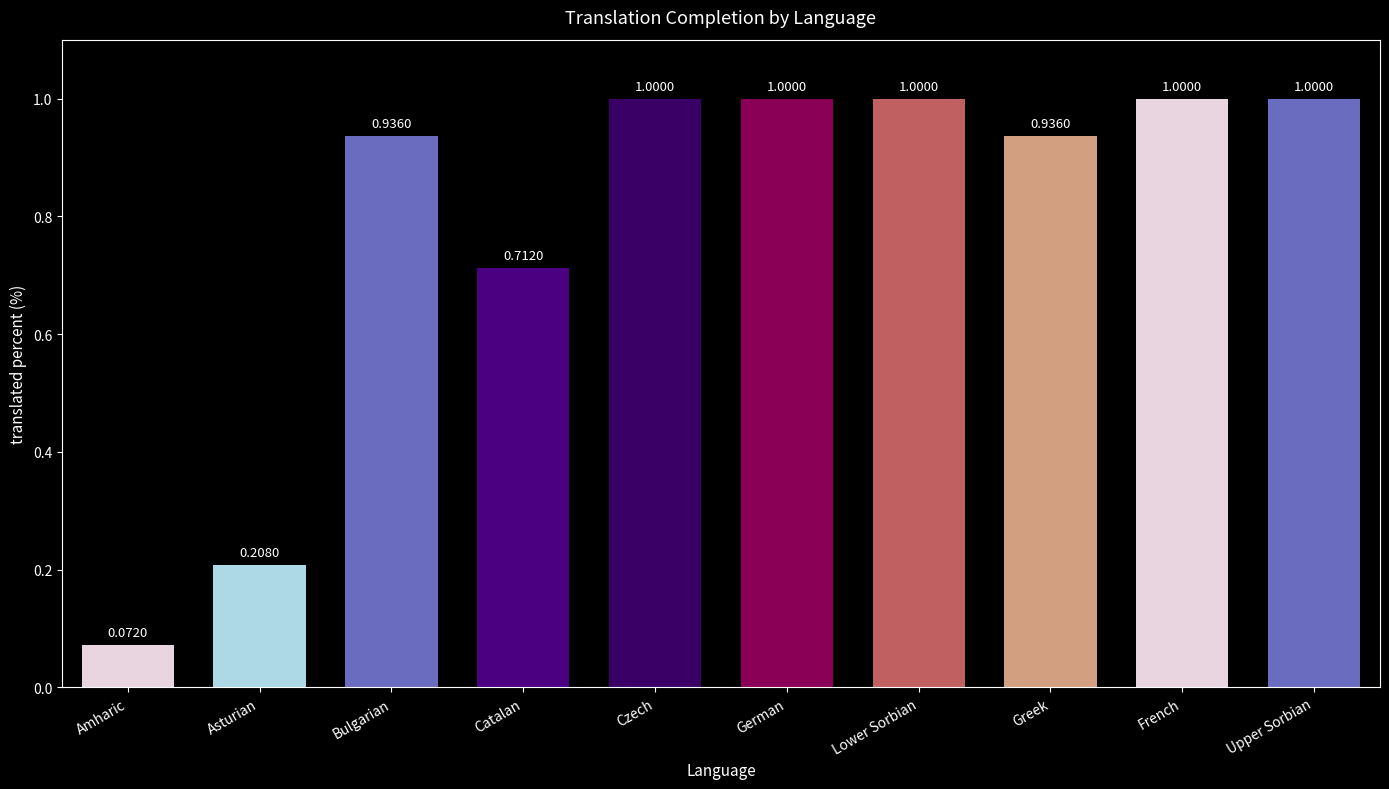

What is the maximum value shown in the chart?

1.0